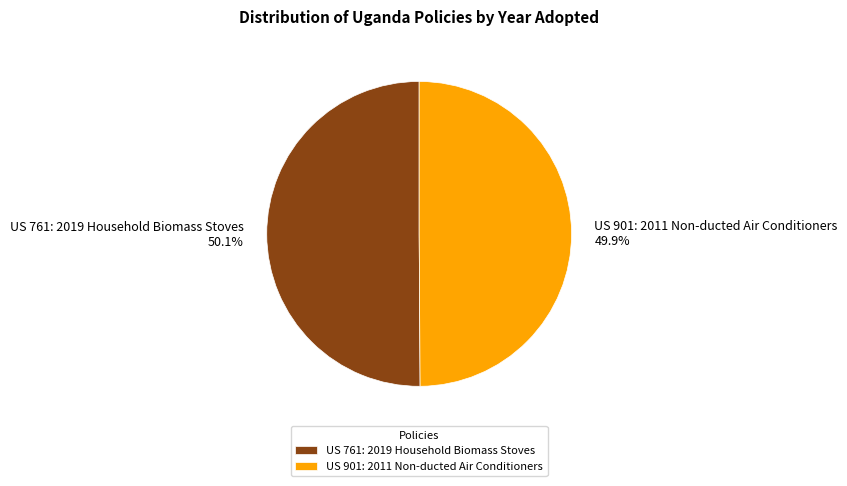

What portion of the pie excludes US 901: 2011 Non-ducted Air Conditioners?

50.1%